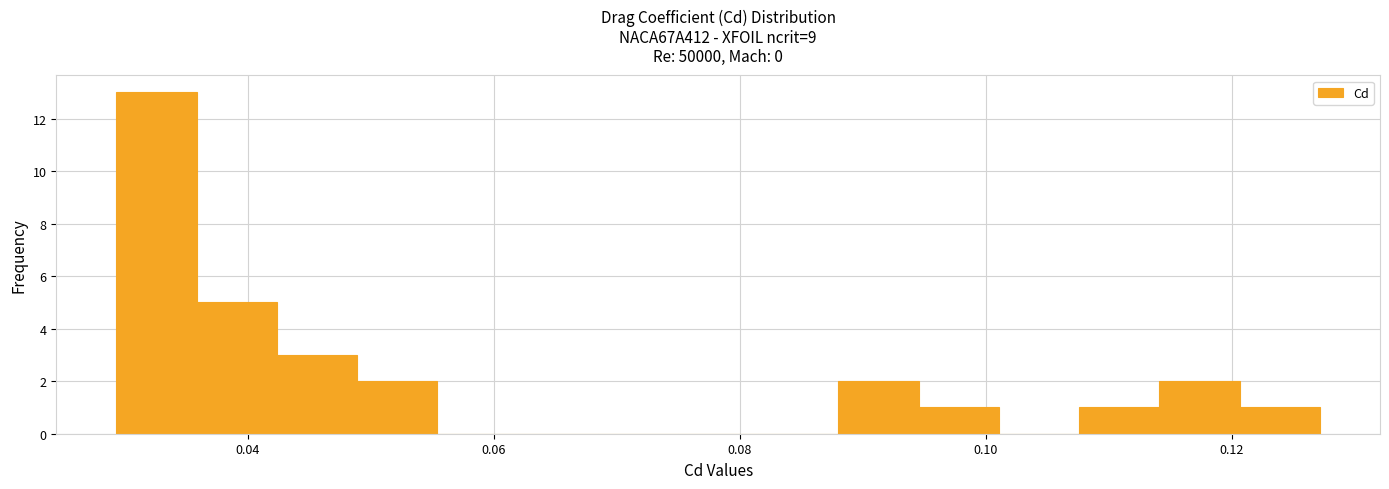

Around what value on the x-axis is the tallest bar? Give the approximate position of its centre, as read against the axis.

0.032